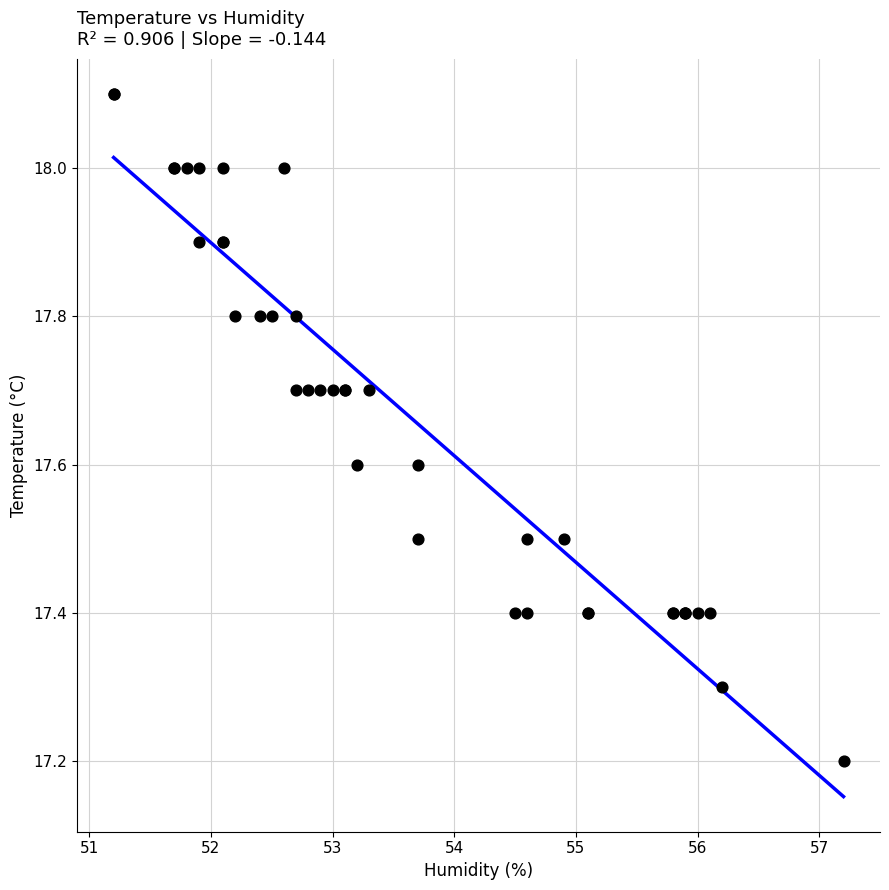

What Y value in the scatter plot is closest to 17?

17.2